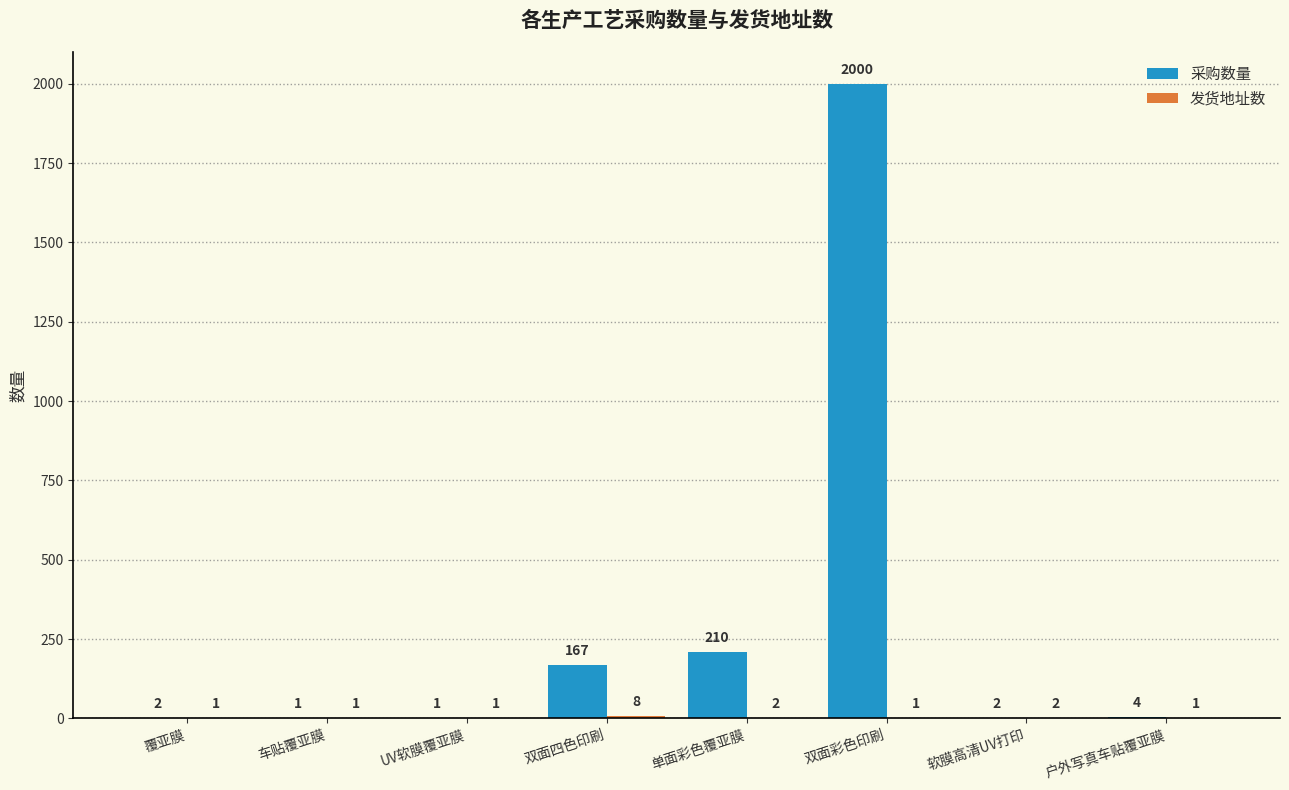

Is it true that 采购数量 equals 4 at 户外写真车贴覆亚膜?

True